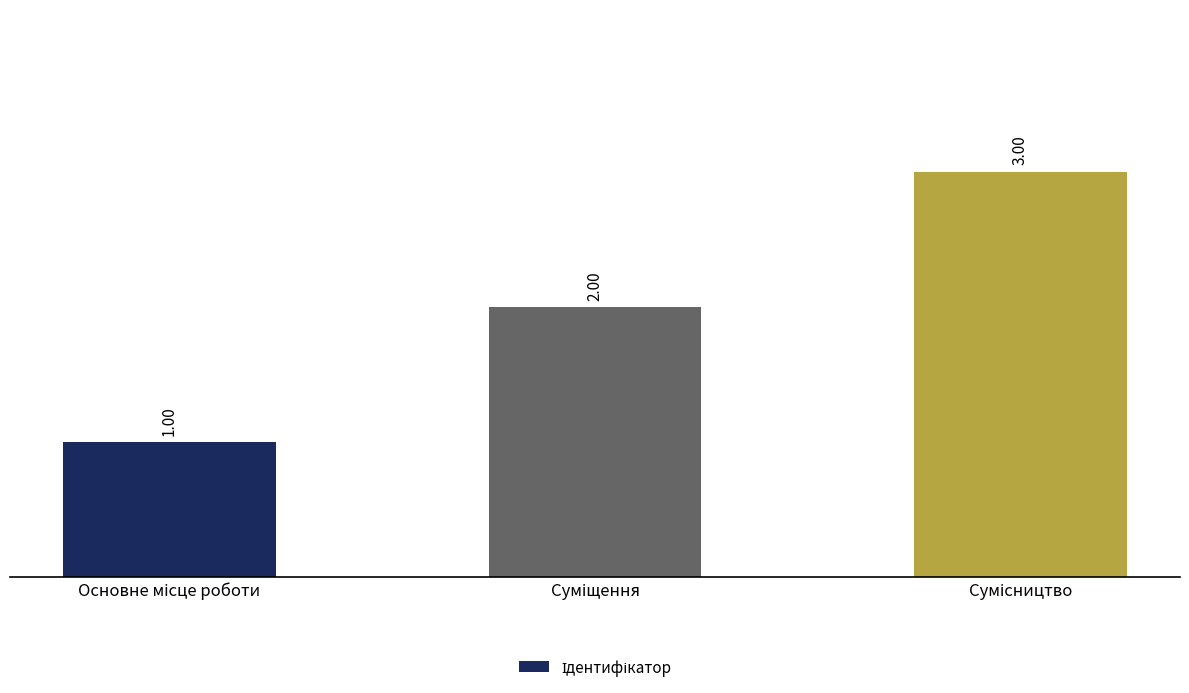

What is the sum of all values?

6